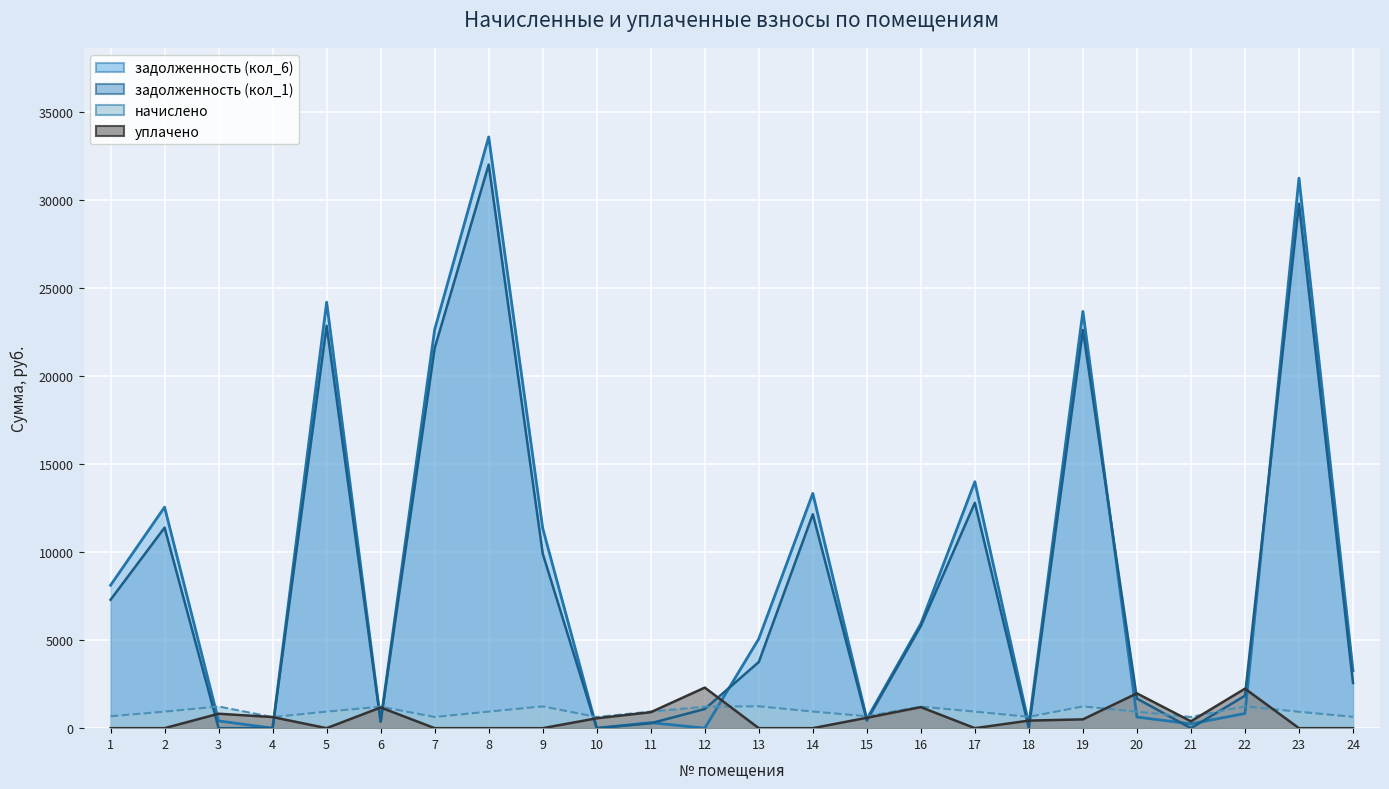

Rank the categories by начислено value from highest to lowest.

13, 22, 9, 19, 3, 16, 6, 12, 14, 8, 11, 2, 5, 17, 20, 23, 1, 15, 18, 24, 7, 21, 10, 4